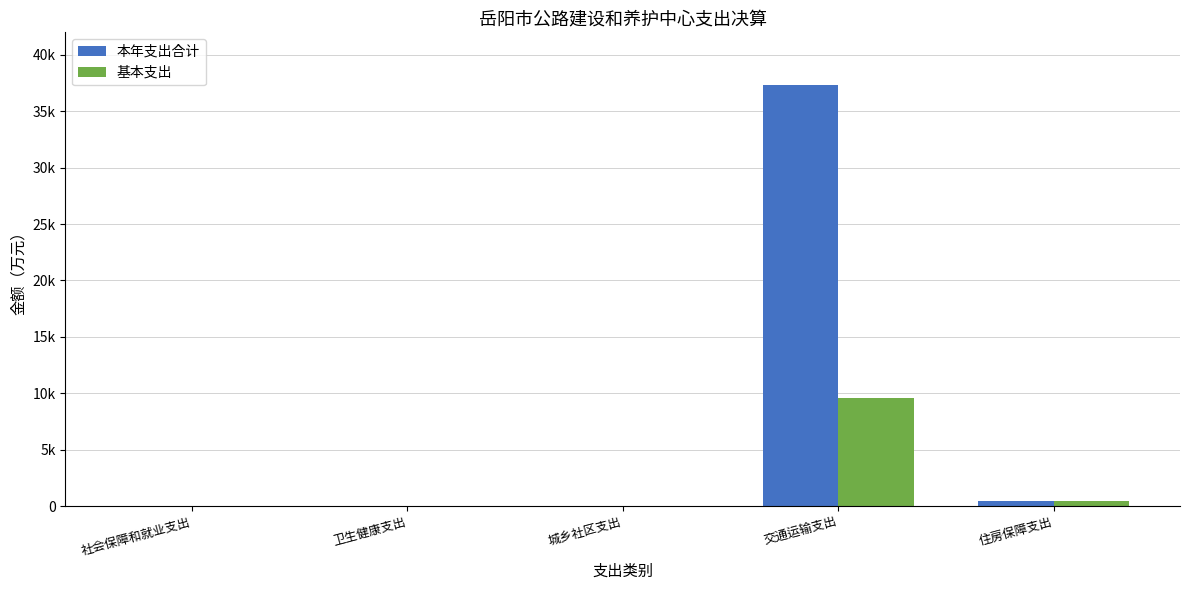

What are all the series names shown in the legend?

本年支出合计, 基本支出